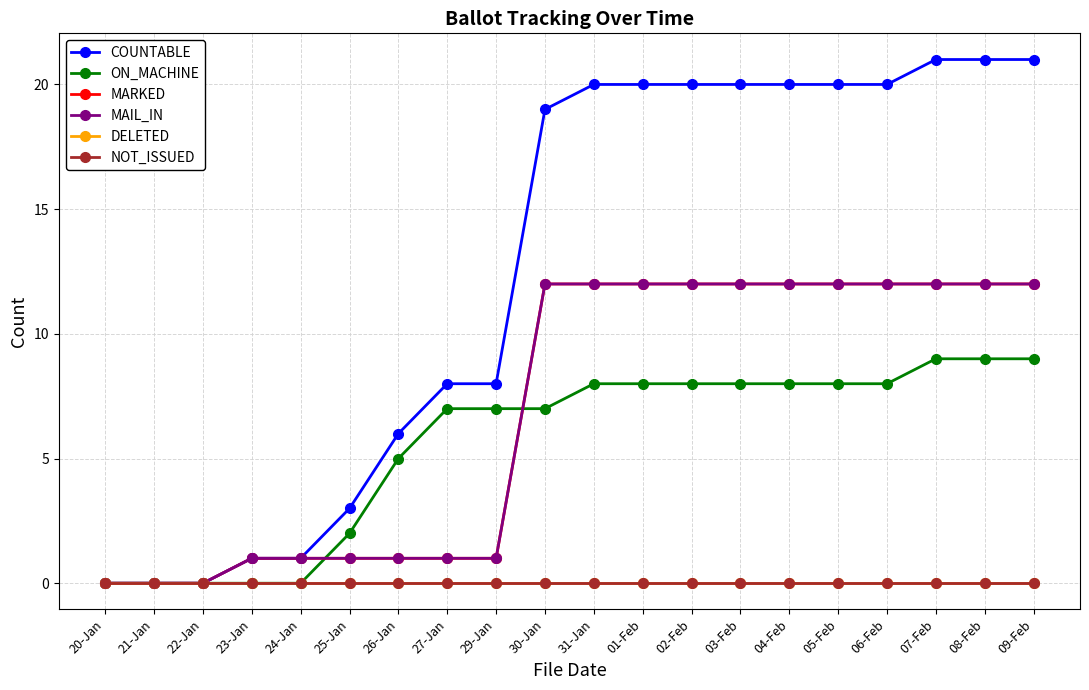

Is it true that COUNTABLE equals 29 at 09-Feb?

False